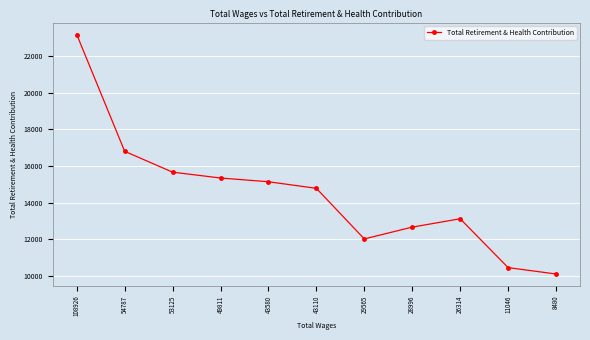

What is the change in value from 108926 to 29565?

-11175